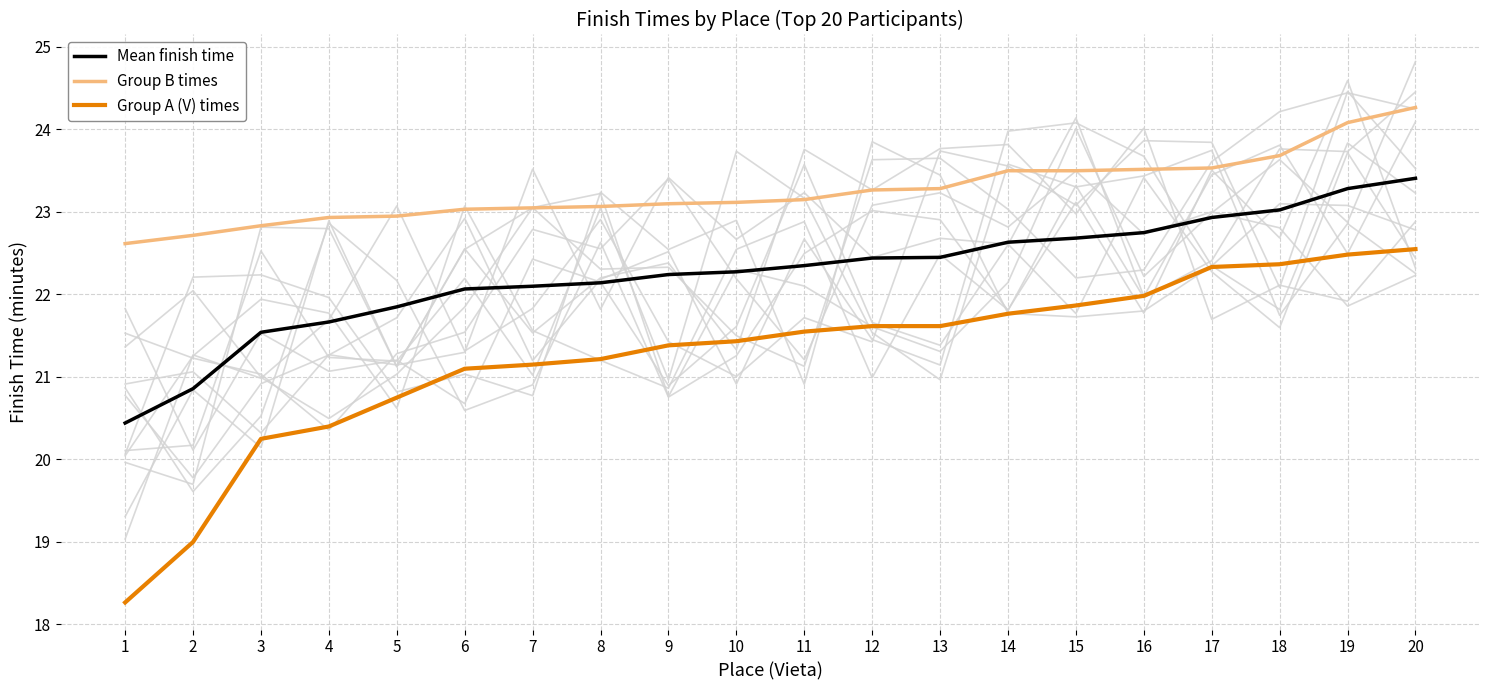

What is the maximum value shown in the chart?

24.3